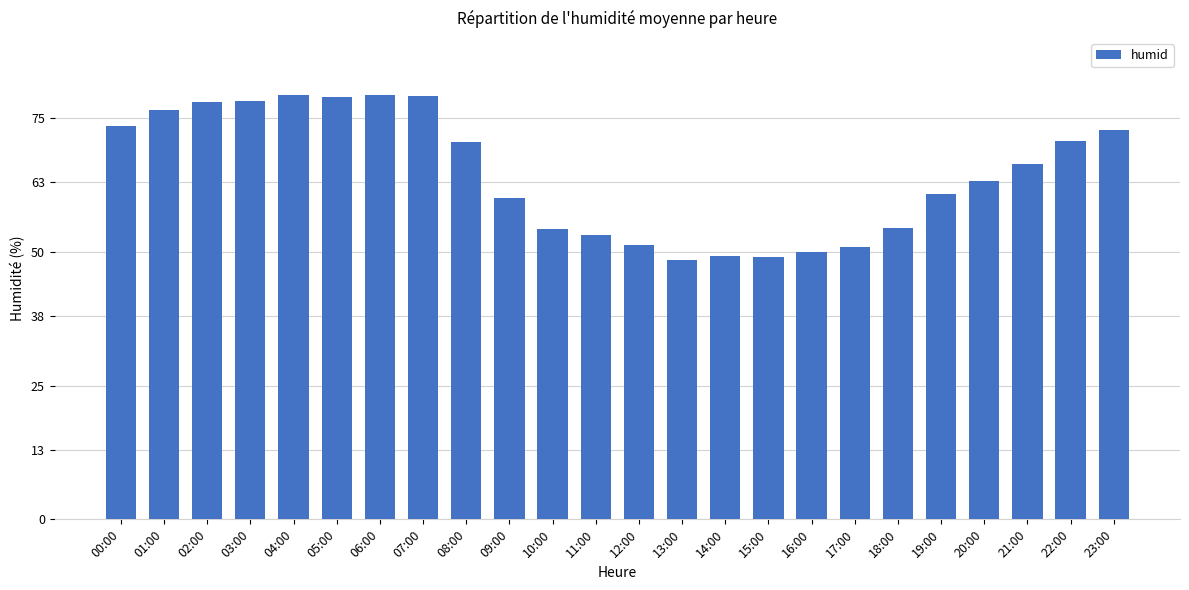

What is the ratio of the value at 09:00 to the value at 16:00?

1.2